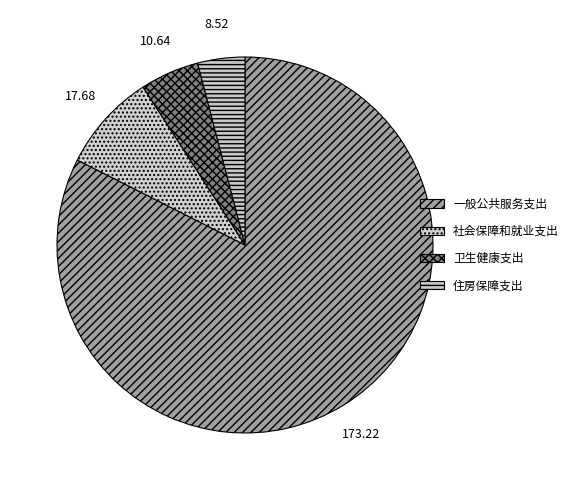

Is it true that 卫生健康支出 is 19% of the pie?

False